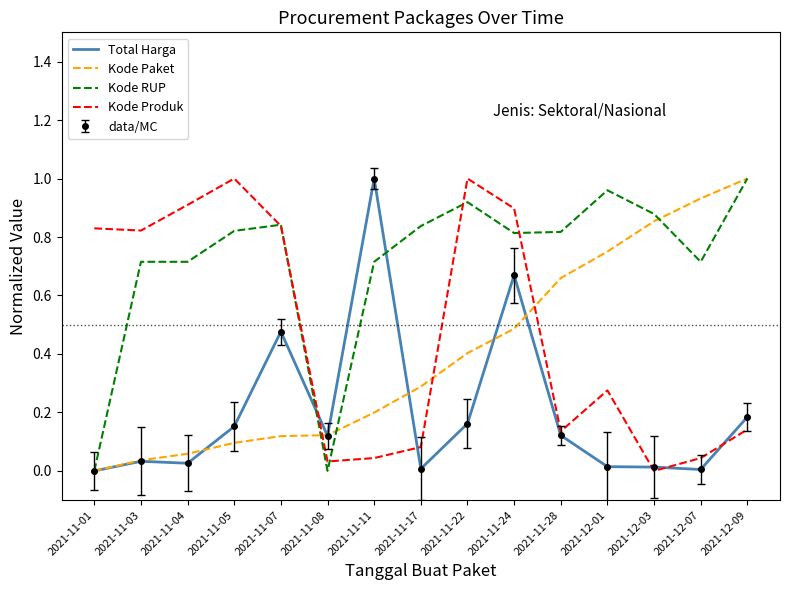

What position from the right is 2021-11-28?

5